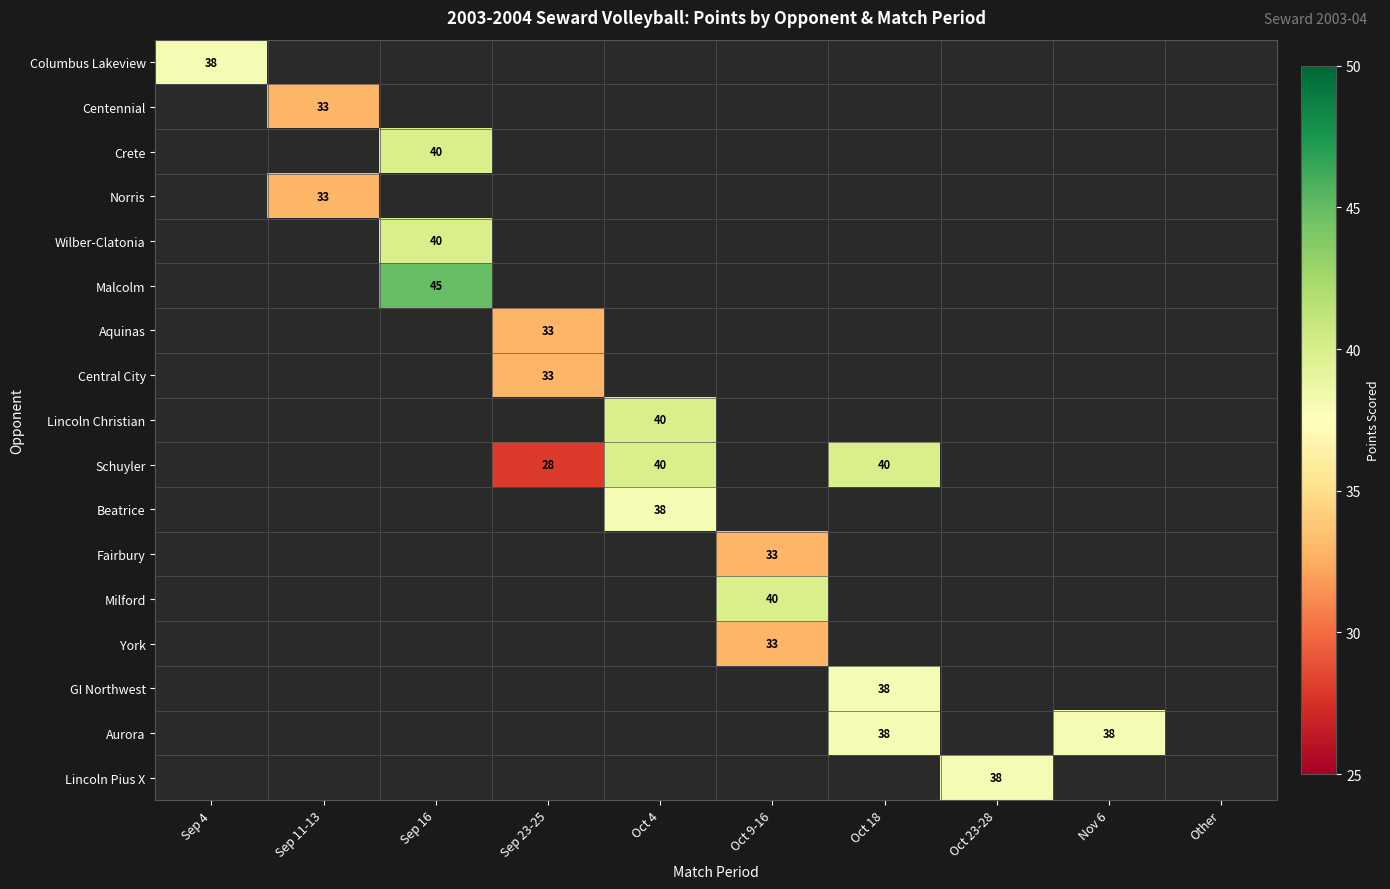

Is it true that GI Northwest equals 38 at Oct 18?

True